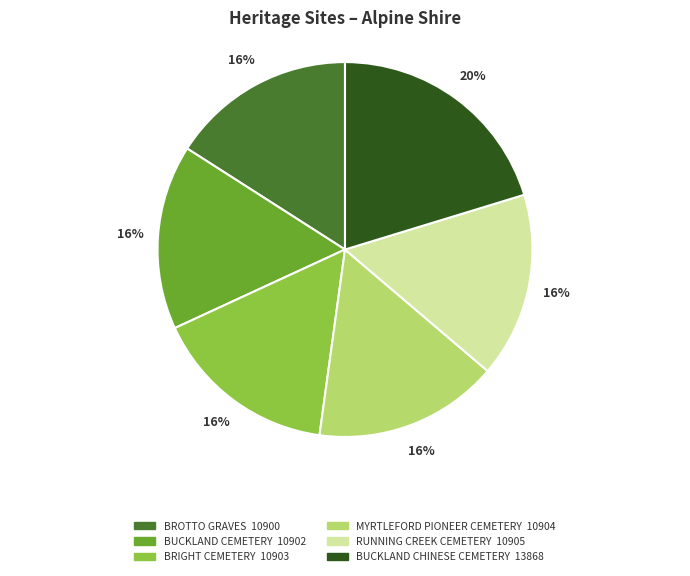

How many segments does this pie chart have?

6